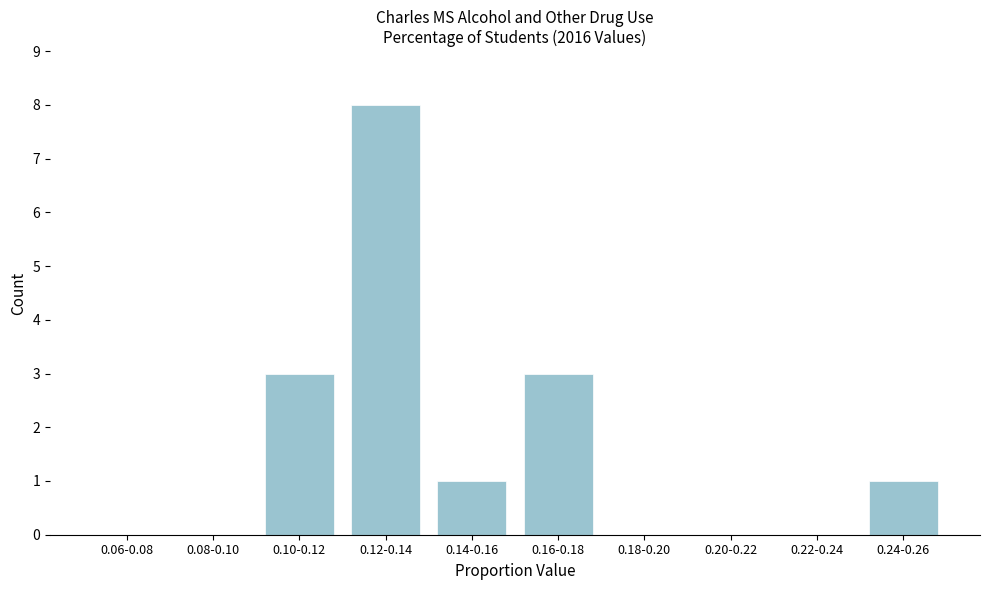

Reading left to right, what are all the values shown in this chart?

0.06-0.08=0	0.08-0.10=0	0.10-0.12=3	0.12-0.14=8	0.14-0.16=1	0.16-0.18=3	0.18-0.20=0	0.20-0.22=0	0.22-0.24=0	0.24-0.26=1